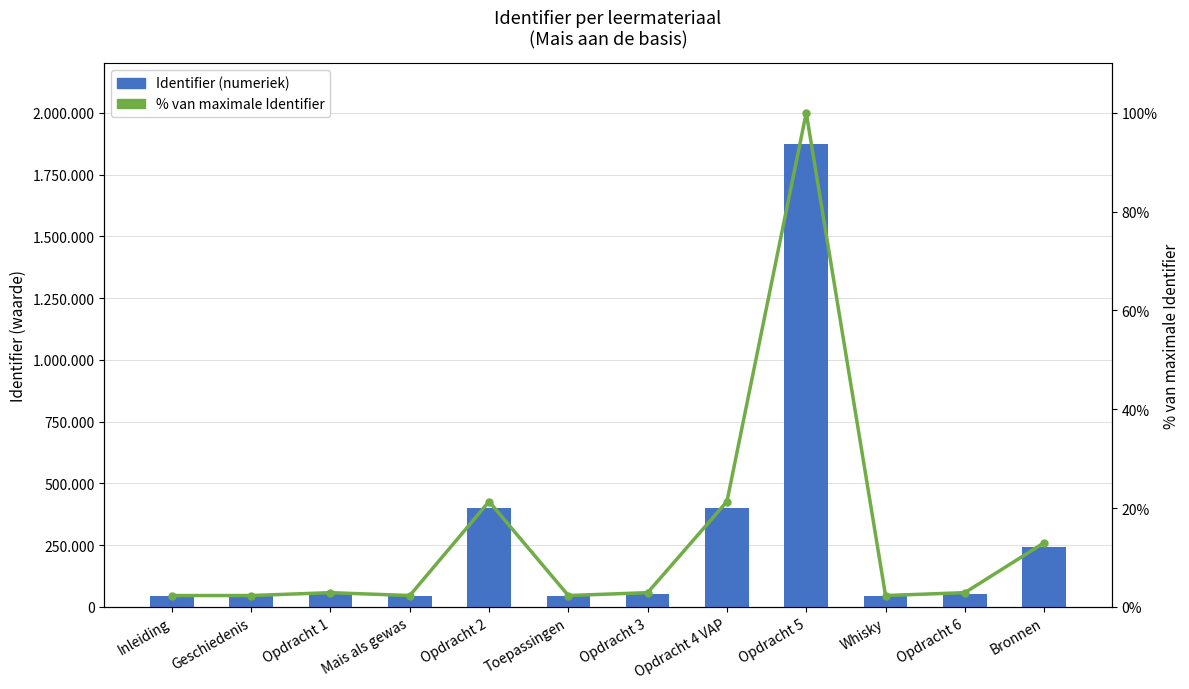

Reading right to left, extract all data points from this chart.

Identifier (numeriek): Bronnen=243293.0	Opdracht 6=53852.0	Whisky=42917.0	Opdracht 5=1874774.0	Opdracht 4 VAP=399768.0	Opdracht 3=53848.0	Toepassingen=42914.0	Opdracht 2=399773.0	Mais als gewas=42910.0	Opdracht 1=53847.0	Geschiedenis=42905.0	Inleiding=42901.0
% van maximale Identifier: Bronnen=13.0	Opdracht 6=2.9	Whisky=2.3	Opdracht 5=100.0	Opdracht 4 VAP=21.3	Opdracht 3=2.9	Toepassingen=2.3	Opdracht 2=21.3	Mais als gewas=2.3	Opdracht 1=2.9	Geschiedenis=2.3	Inleiding=2.3